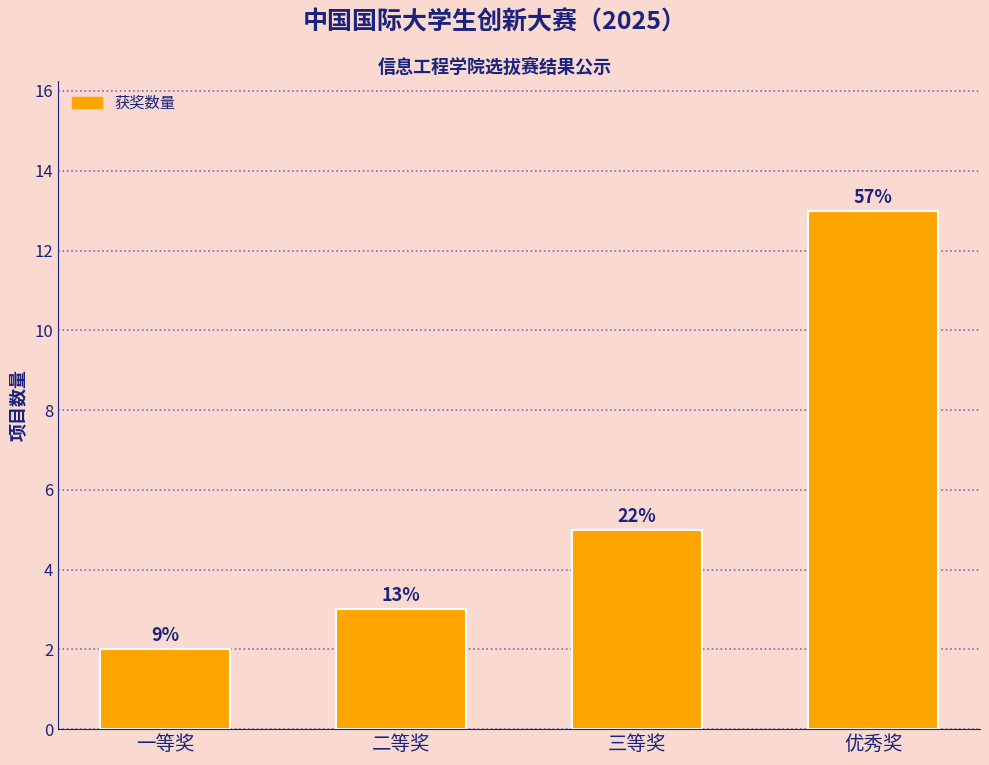

What is the value of the 2nd bar from the left?

3